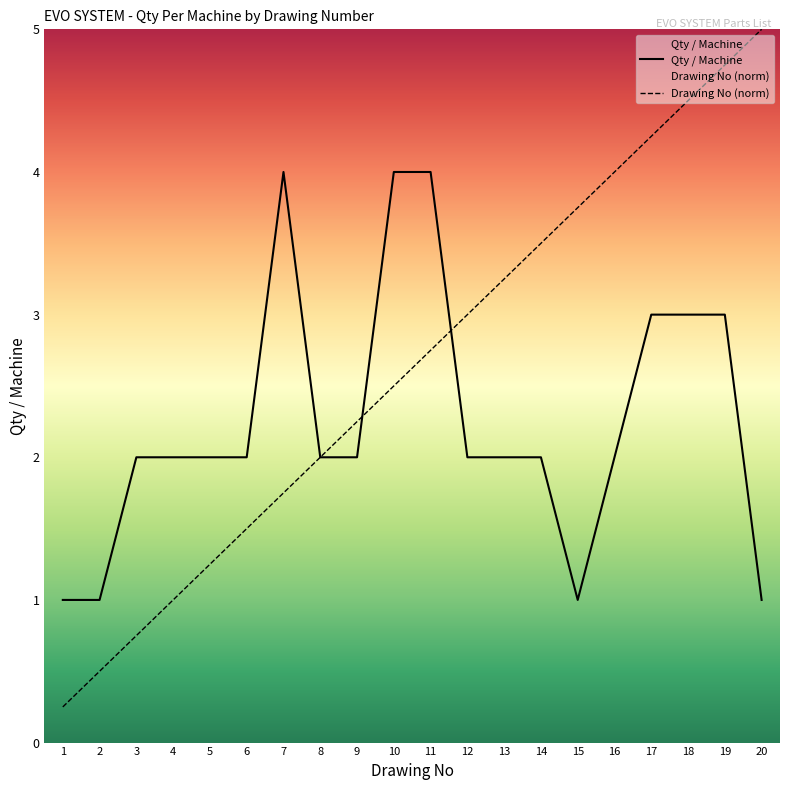

How many intersections are there between Drawing No and Qty / Machine?

2